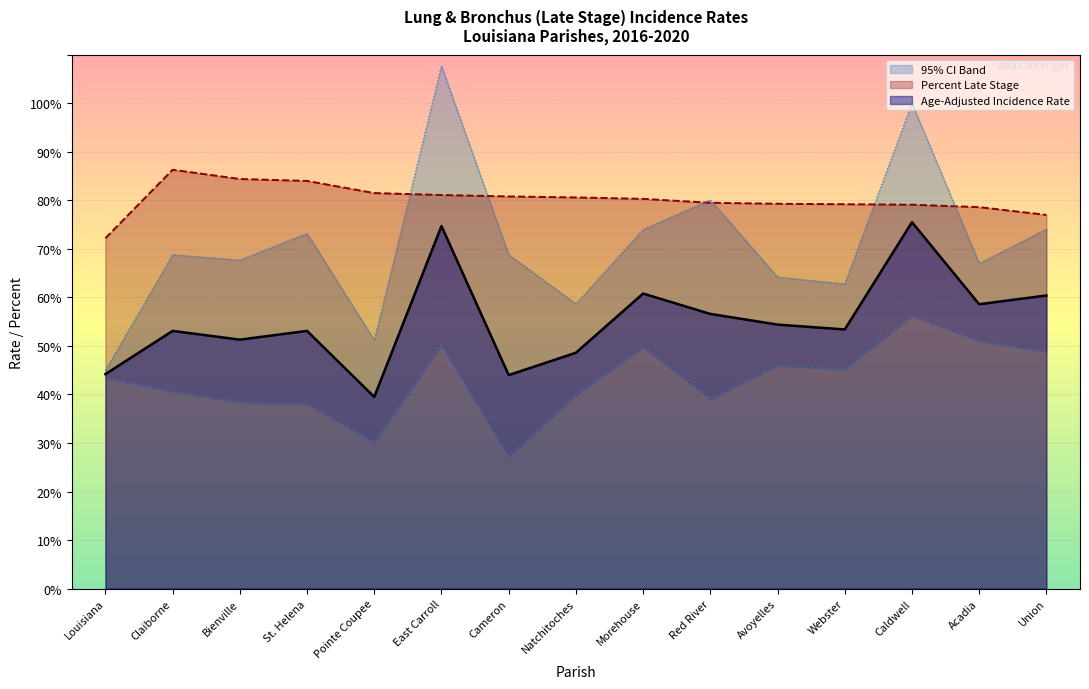

Reading left to right, list all the values displayed in this chart.

Age-Adjusted Incidence Rate: 44.2	53.1	51.3	53.1	39.5	74.7	44.0	48.6	60.8	56.6	54.4	53.4	75.5	58.6	60.4
Lower 95% CI: 43.4	40.6	38.4	38.0	30.2	50.1	27.1	39.9	49.7	39.1	45.9	45.2	56.2	51.0	48.8
Upper 95% CI: 45.0	68.8	67.7	73.2	51.2	107.7	68.8	58.7	74.0	80.1	64.2	62.8	100.0	67.0	74.1
Percent Late Stage: 72.2	86.3	84.4	84.0	81.5	81.1	80.8	80.6	80.3	79.5	79.3	79.2	79.1	78.6	77.0